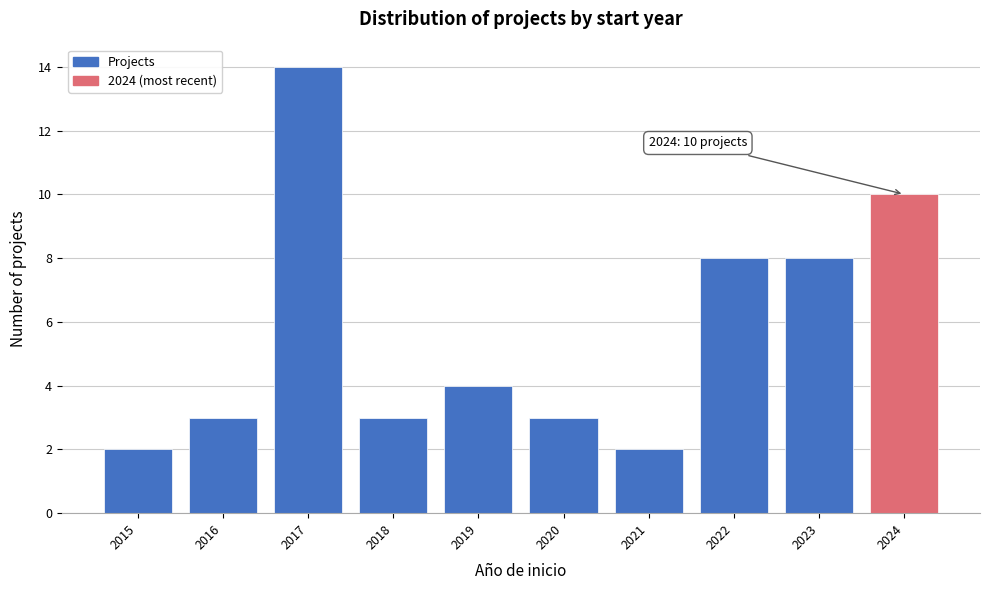

Reading right to left, list all the values displayed in this chart.

2024=10	2023=8	2022=8	2021=2	2020=3	2019=4	2018=3	2017=14	2016=3	2015=2